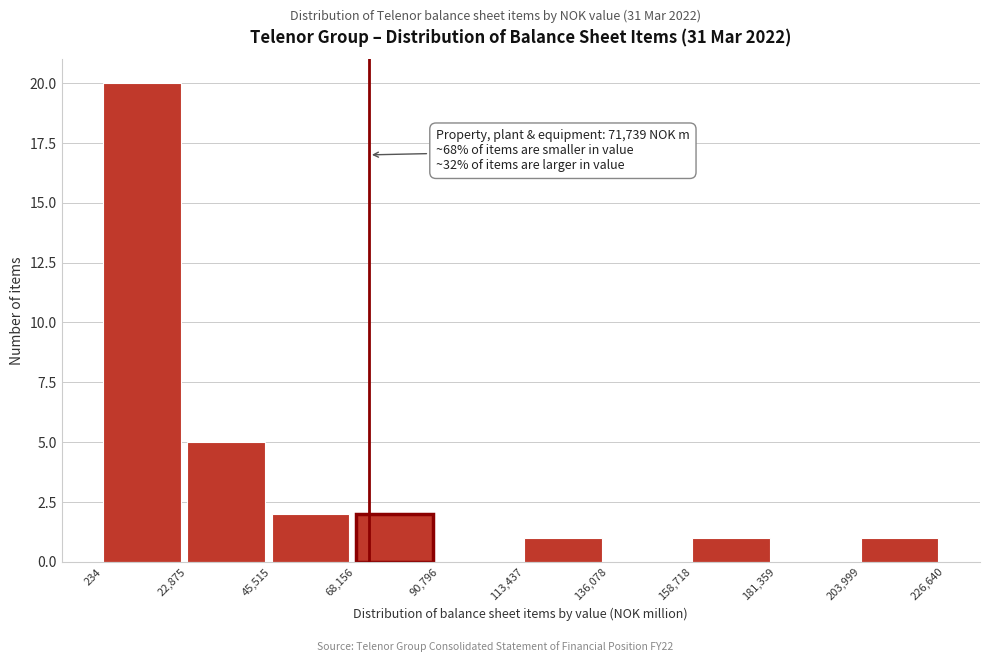

Over which range of the x-axis is the bar tallest?

234 to 22,875